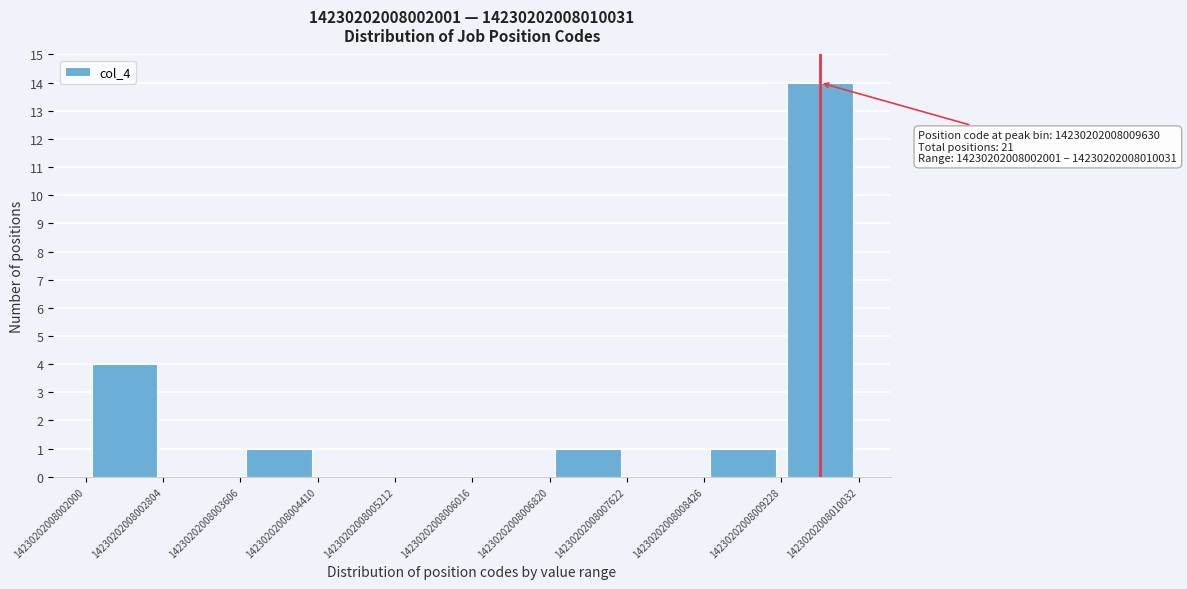

Over which range of the x-axis is the bar tallest?

14230202008009228 to 14230202008010032